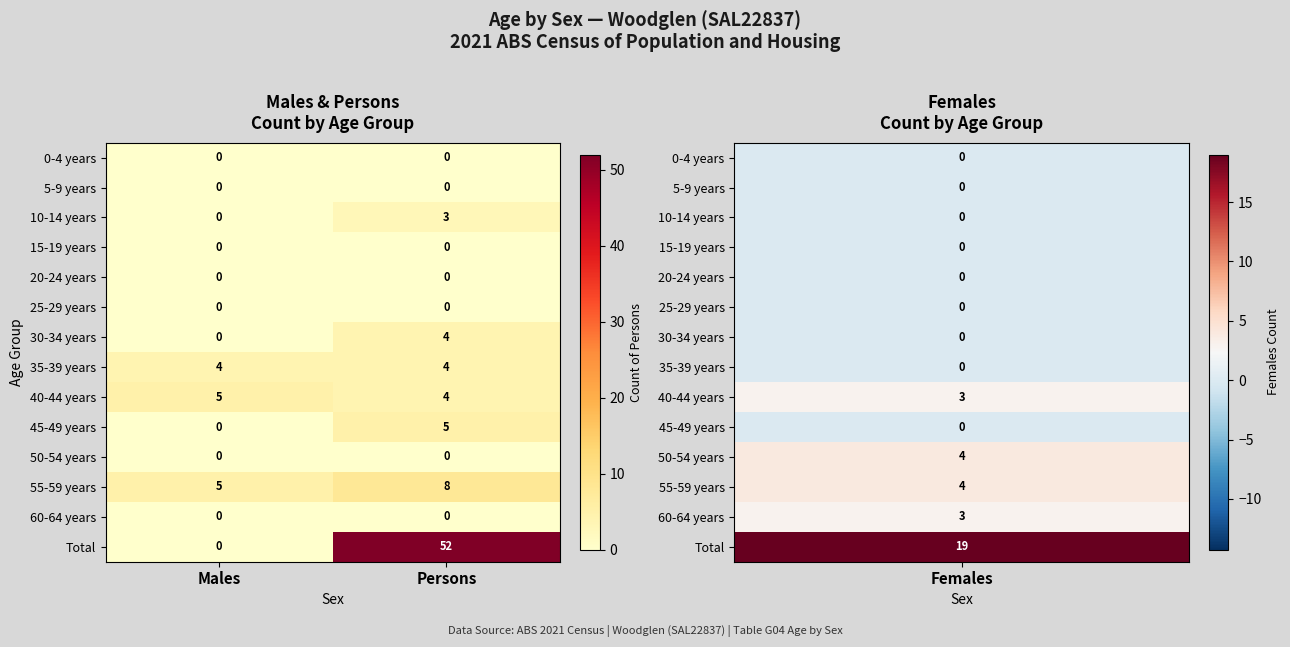

Which series has the largest total across all categories?

Total